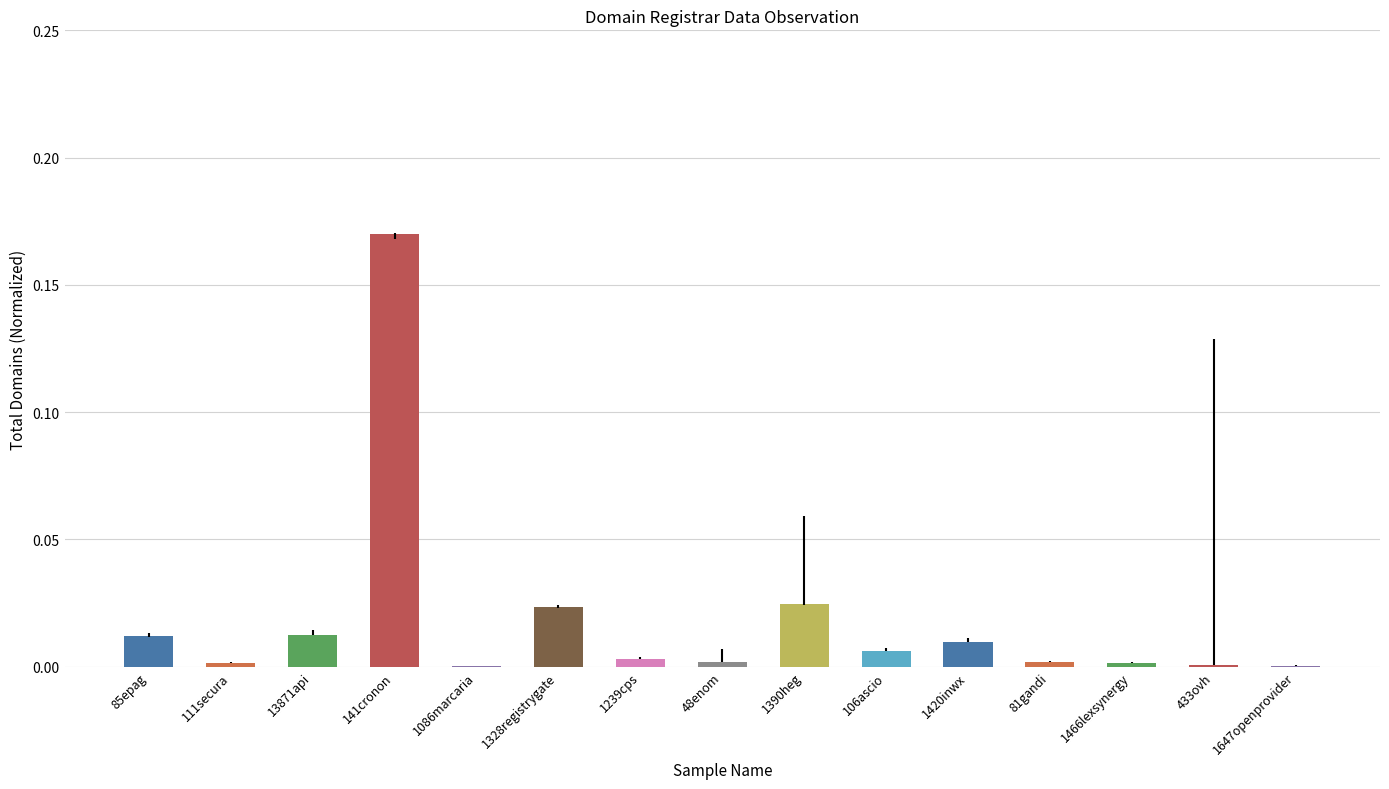

The chart shows a value of 0.0 at 85epag. True or false?

True